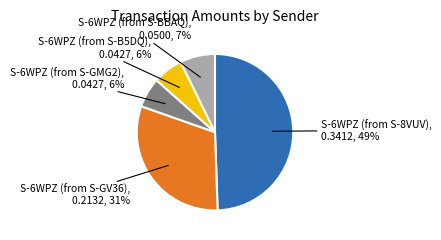

Count the number of slices in the pie.

5